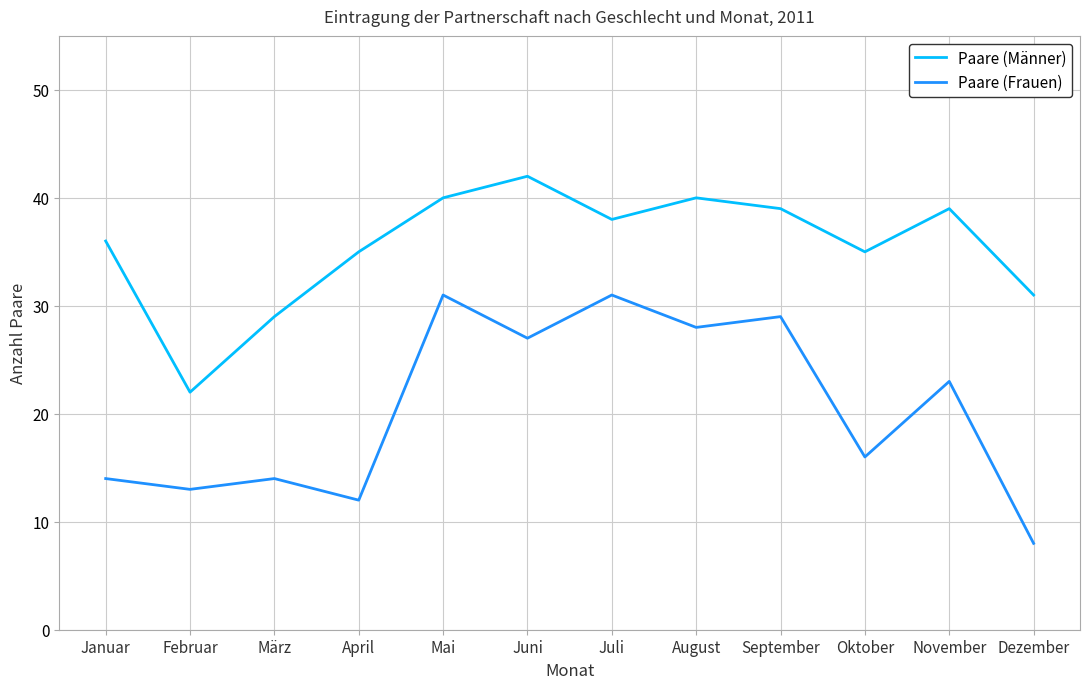

True or false: Paare (Männer) and Paare (Frauen) intersect in this chart.

False